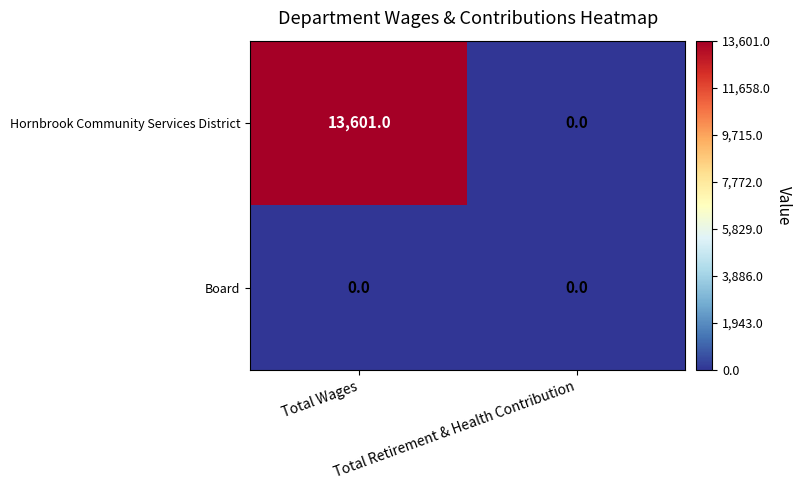

What is the sum of all Hornbrook Community Services District values?

13601